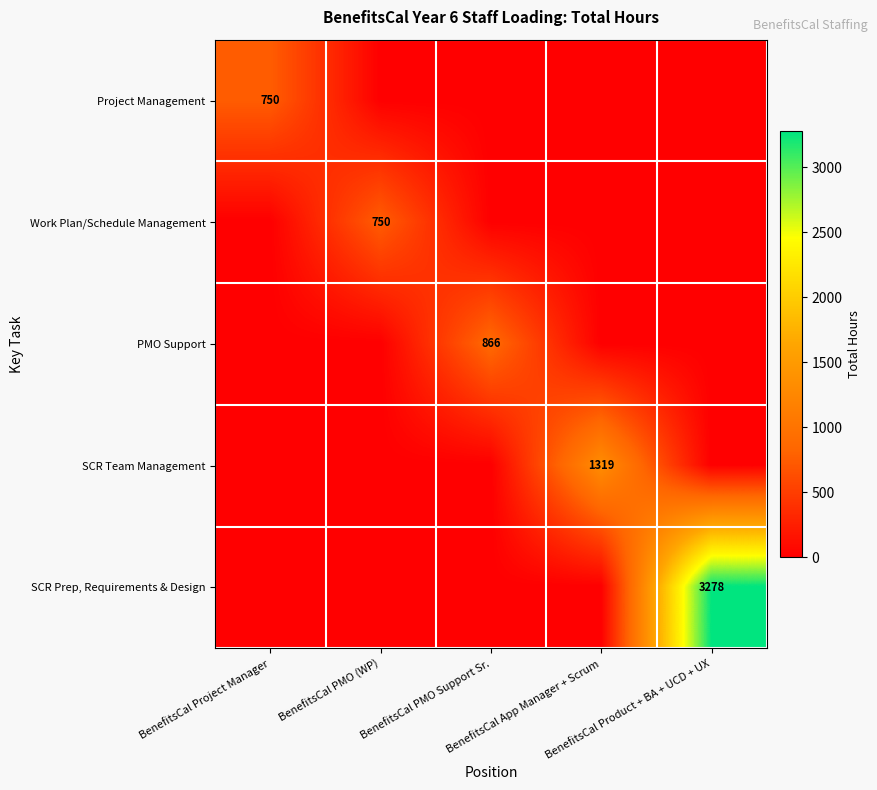

Is it true that SCR Prep, Requirements & Design equals 0.0 at BenefitsCal PMO Support Sr.?

True